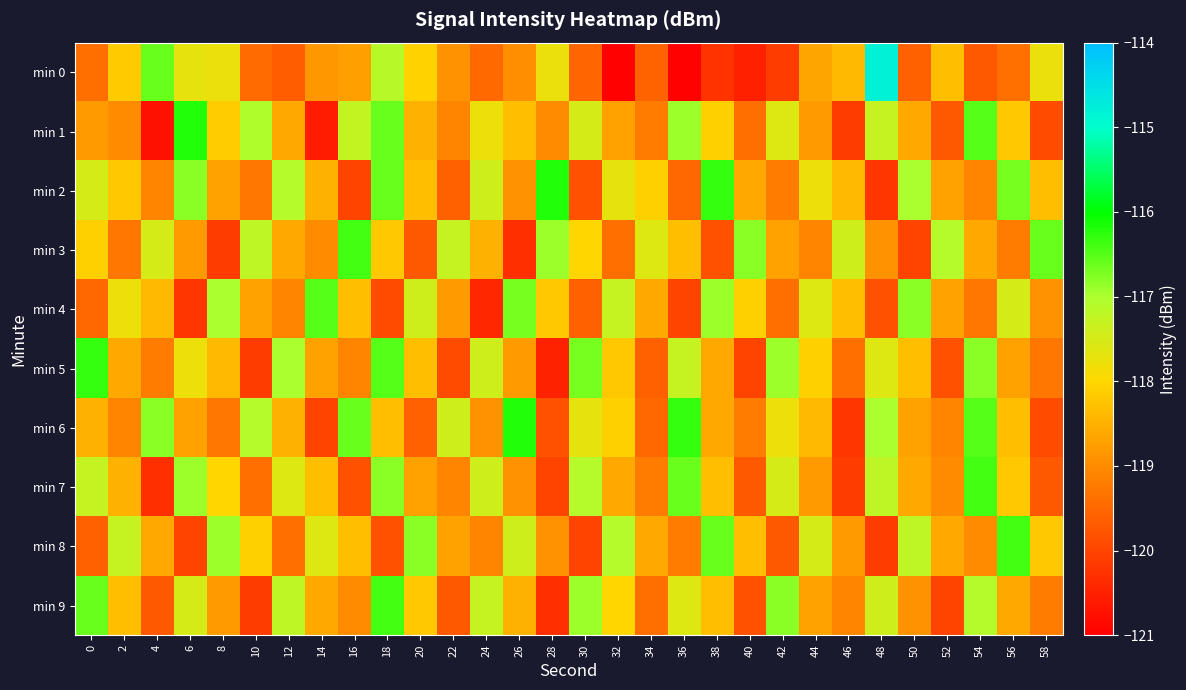

At which category is the sum across all series the highest?

18